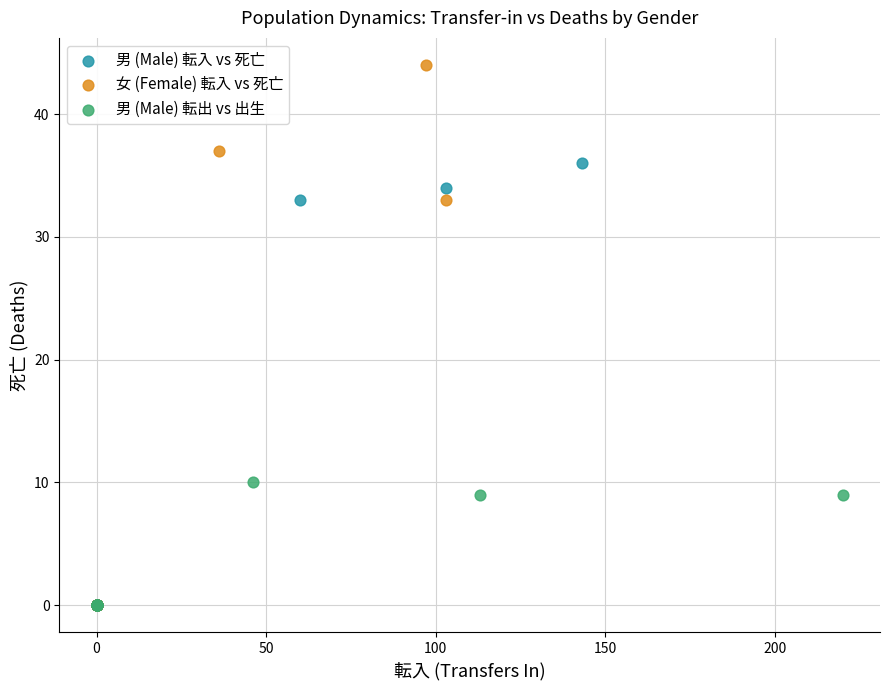

Which series has the widest spread of Y values?

女 (Female) 転入 vs 死亡